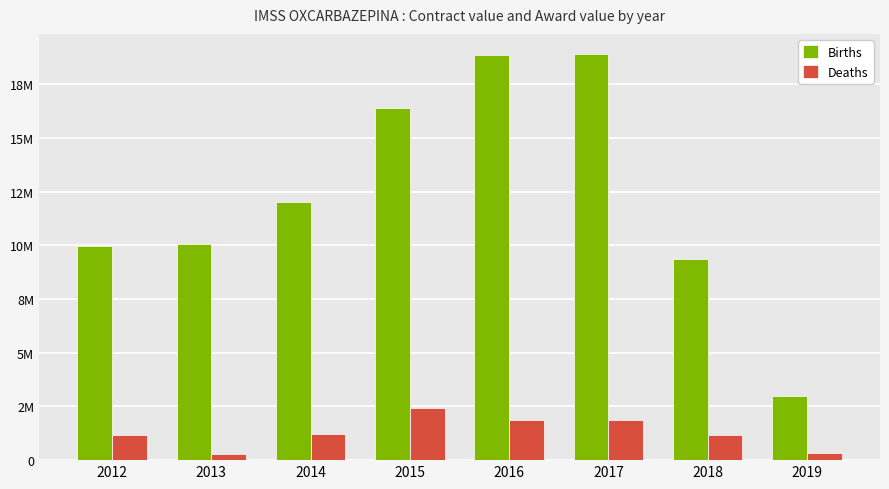

What is the minimum value shown in the chart?

288632.9